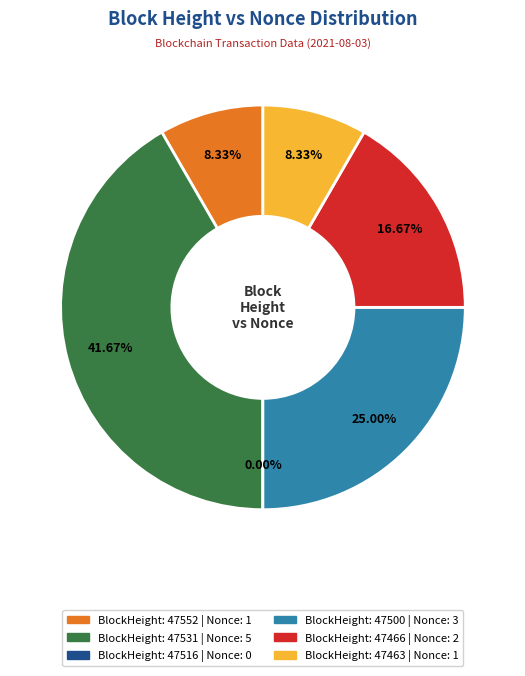

To the nearest percent, what is the difference between the 47531 and 47466 slice percentages?

25%